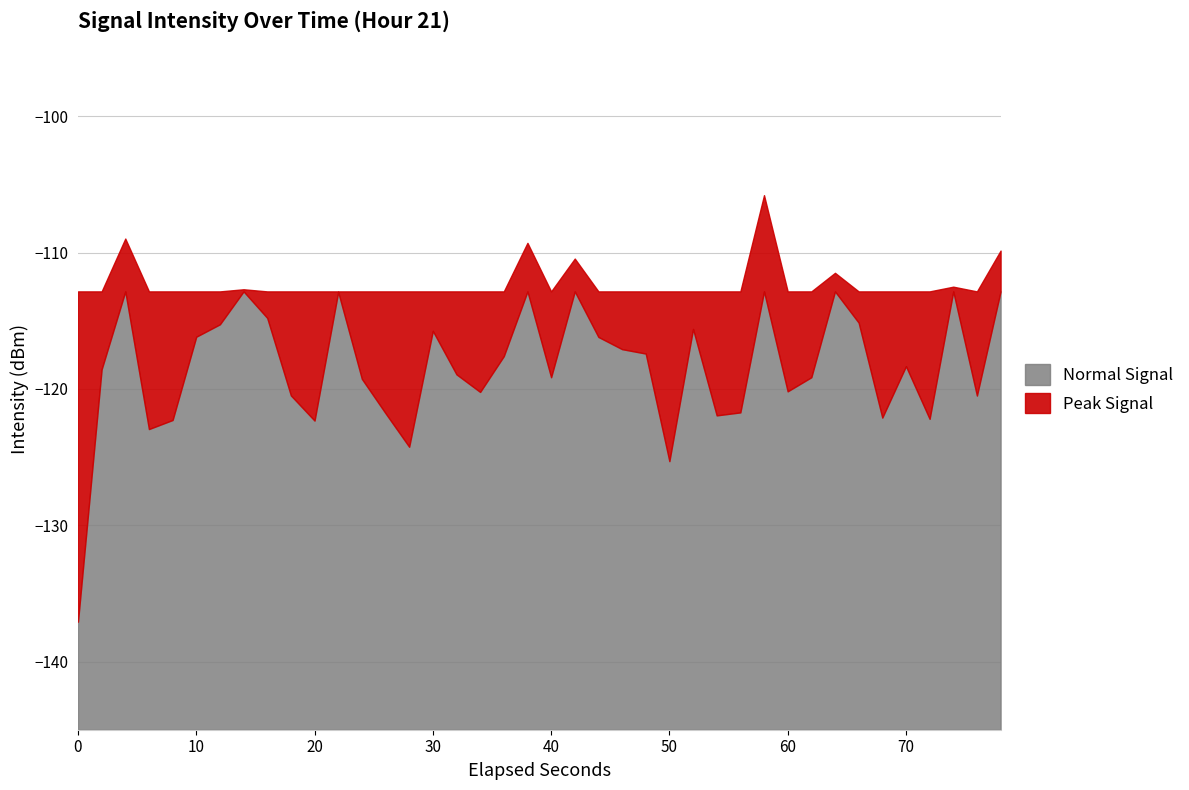

What is the lowest value of the Normal Signal series?

7.9